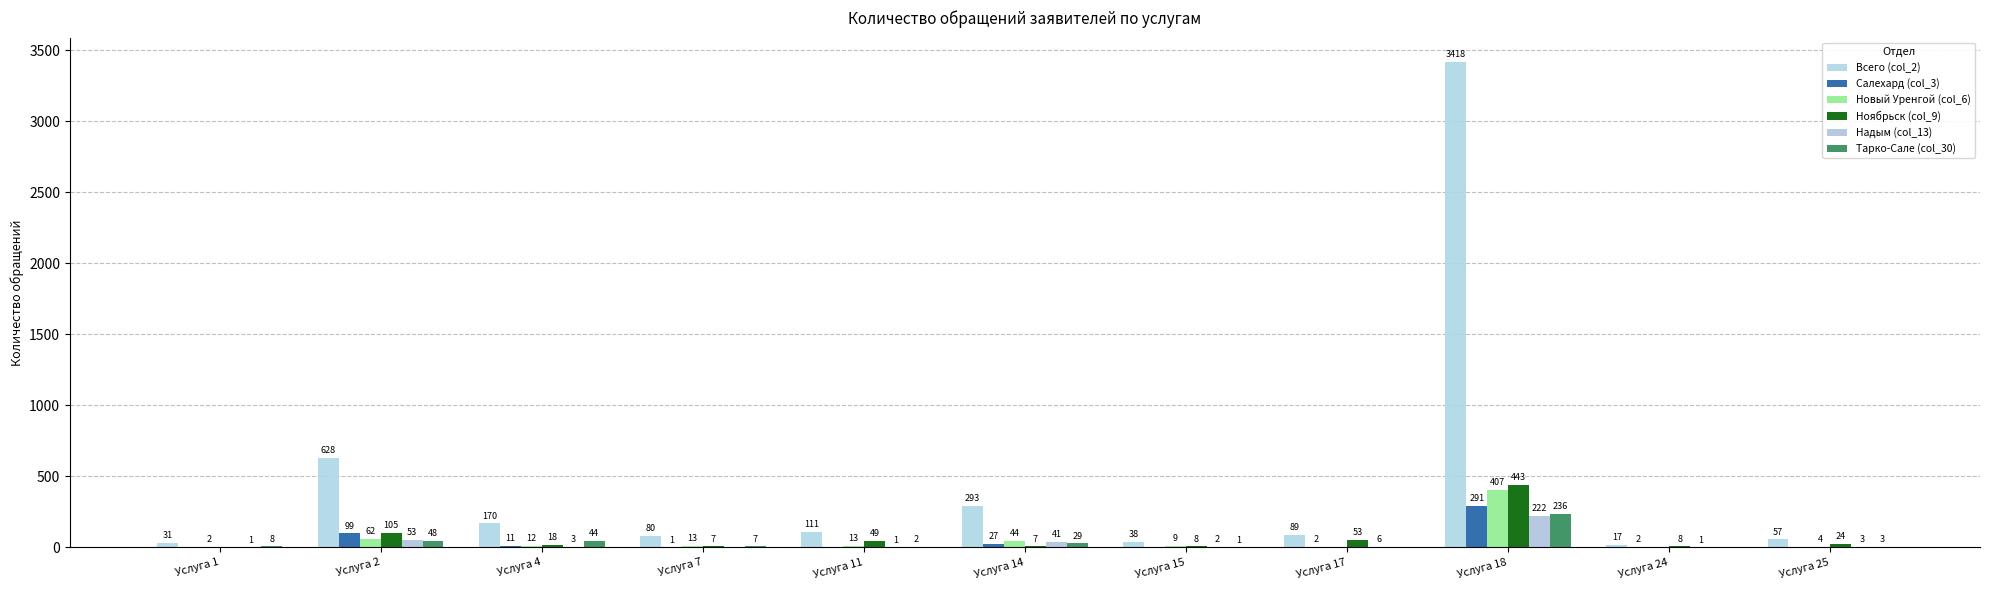

List the labels in order of Ноябрьск (col_9) value, largest first.

Услуга 18, Услуга 2, Услуга 17, Услуга 11, Услуга 25, Услуга 4, Услуга 15, Услуга 24, Услуга 7, Услуга 14, Услуга 1